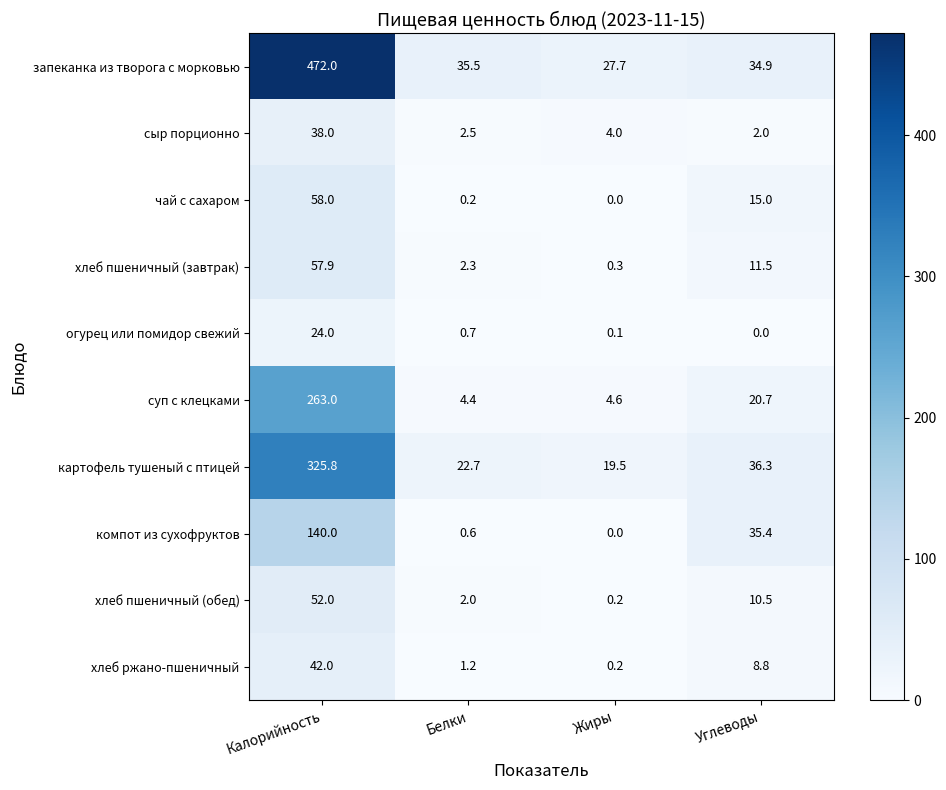

At which label does хлеб пшеничный (завтрак) first exceed 11?

Калорийность